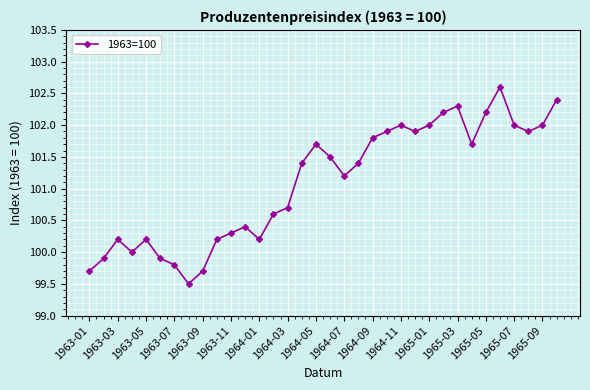

What is the sum of all values?

3437.4